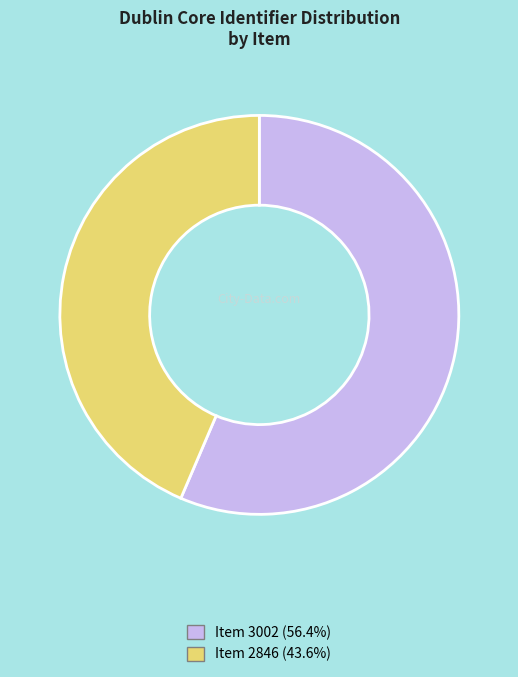

Rank the categories by value from highest to lowest.

Item 3002, Item 2846